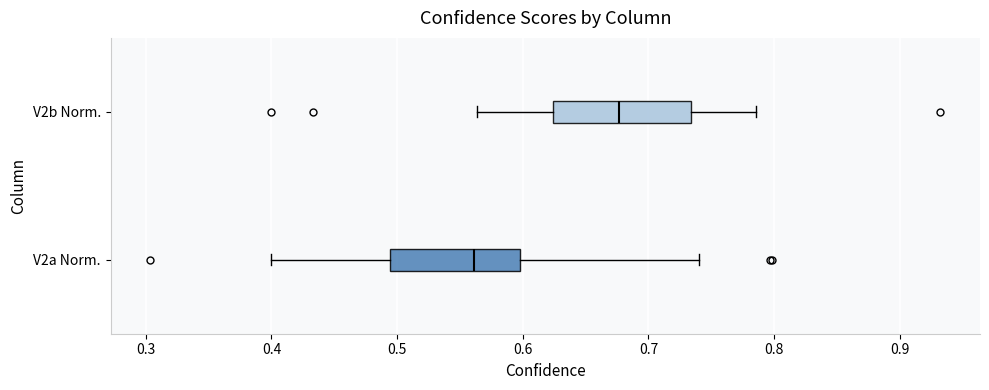

Reading bottom to top, read every box against the x-axis: the position of its median line, the range the box covers, and the ends of its whiskers. The values are not printed on the chart, so give them approximately, as read against the axis.

V2a Norm.: median 0.56, box 0.49 to 0.60, whiskers 0.40 to 0.74
V2b Norm.: median 0.68, box 0.62 to 0.73, whiskers 0.56 to 0.79